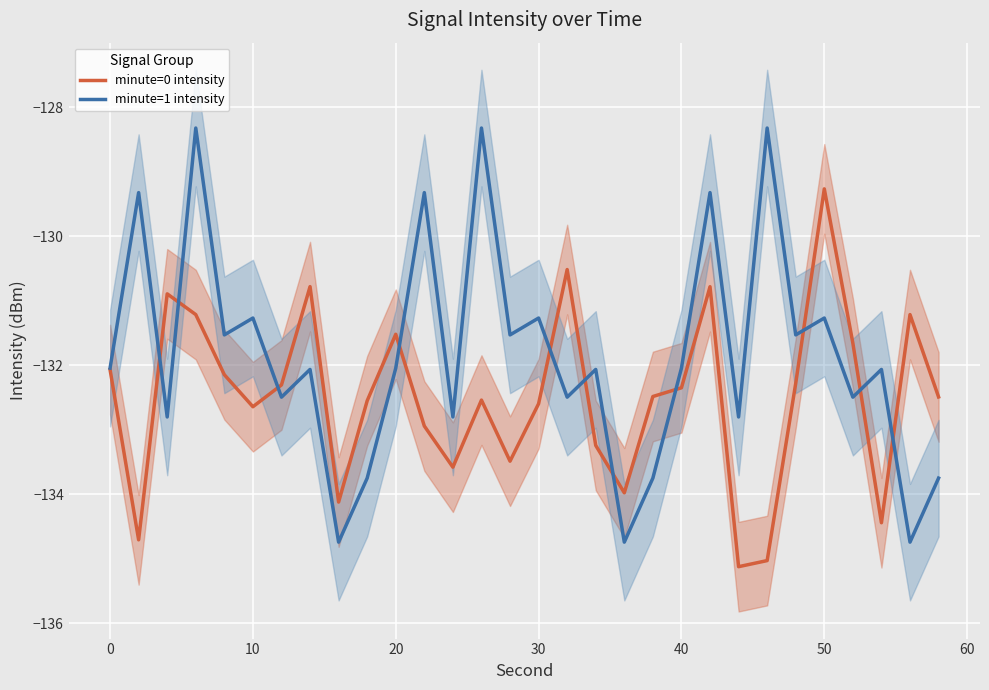

In minute=0 intensity, how many points are higher than both neighbors (excluding endpoints)?

8